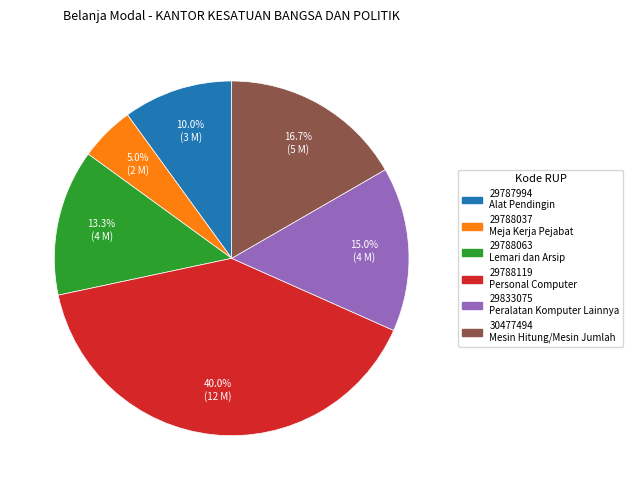

Which has a higher value, 30477494 or 29788037?

30477494